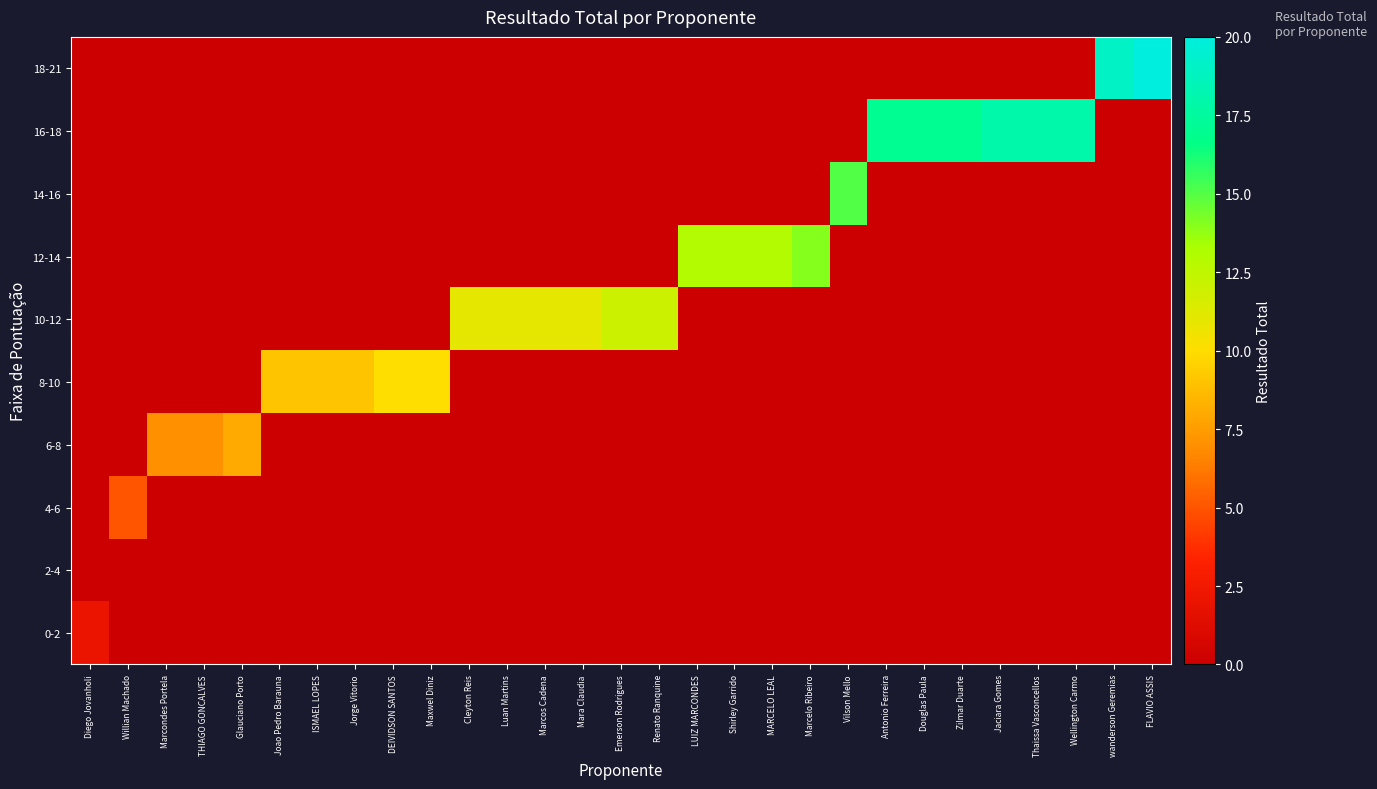

At Cleyton Reis, list the series in order from largest to smallest.

10-12, 0-2, 2-4, 4-6, 6-8, 8-10, 12-14, 14-16, 16-18, 18-21